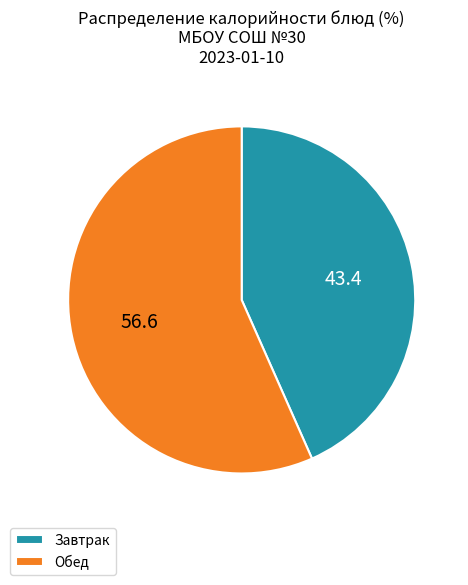

True or false: Обед accounts for 51% of the total.

False